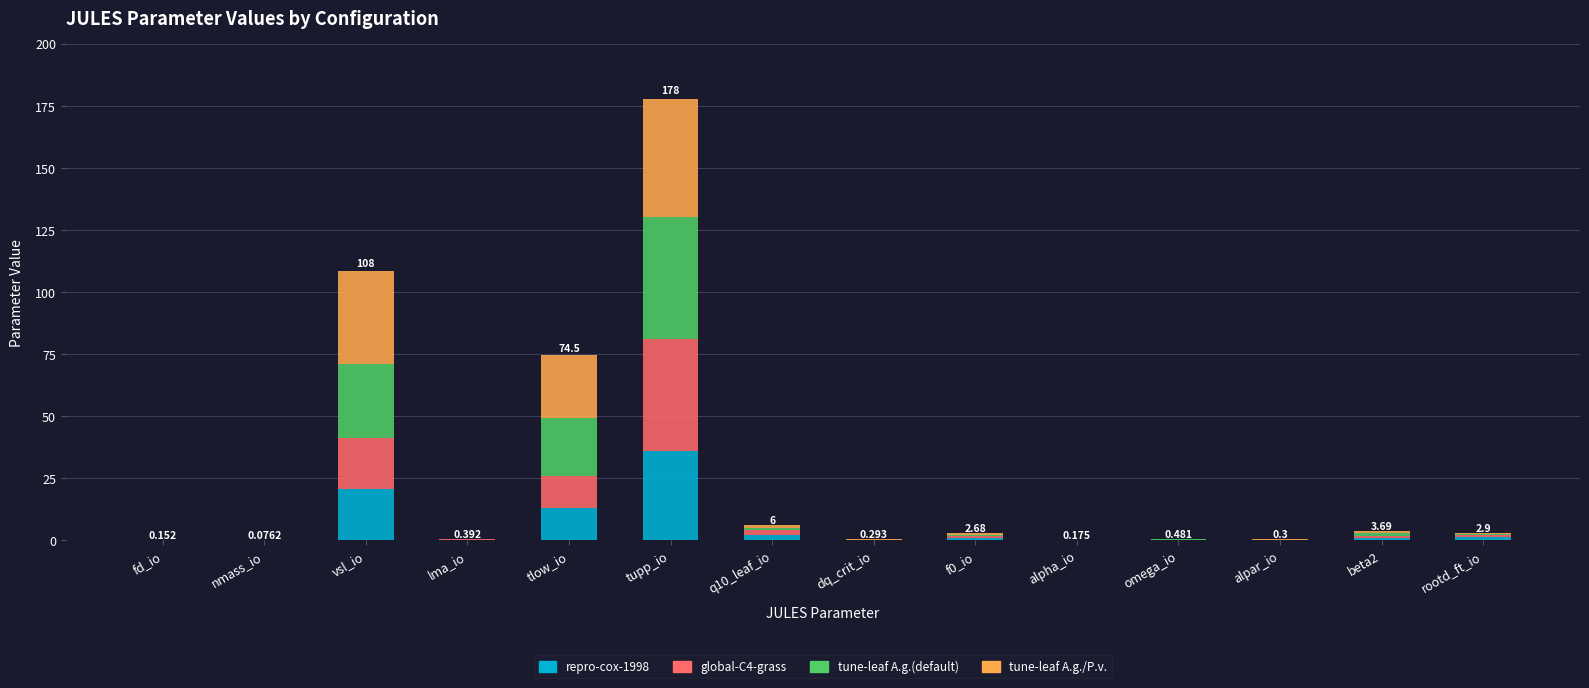

Which category has the highest value in the repro-cox-1998 series?

tupp_io